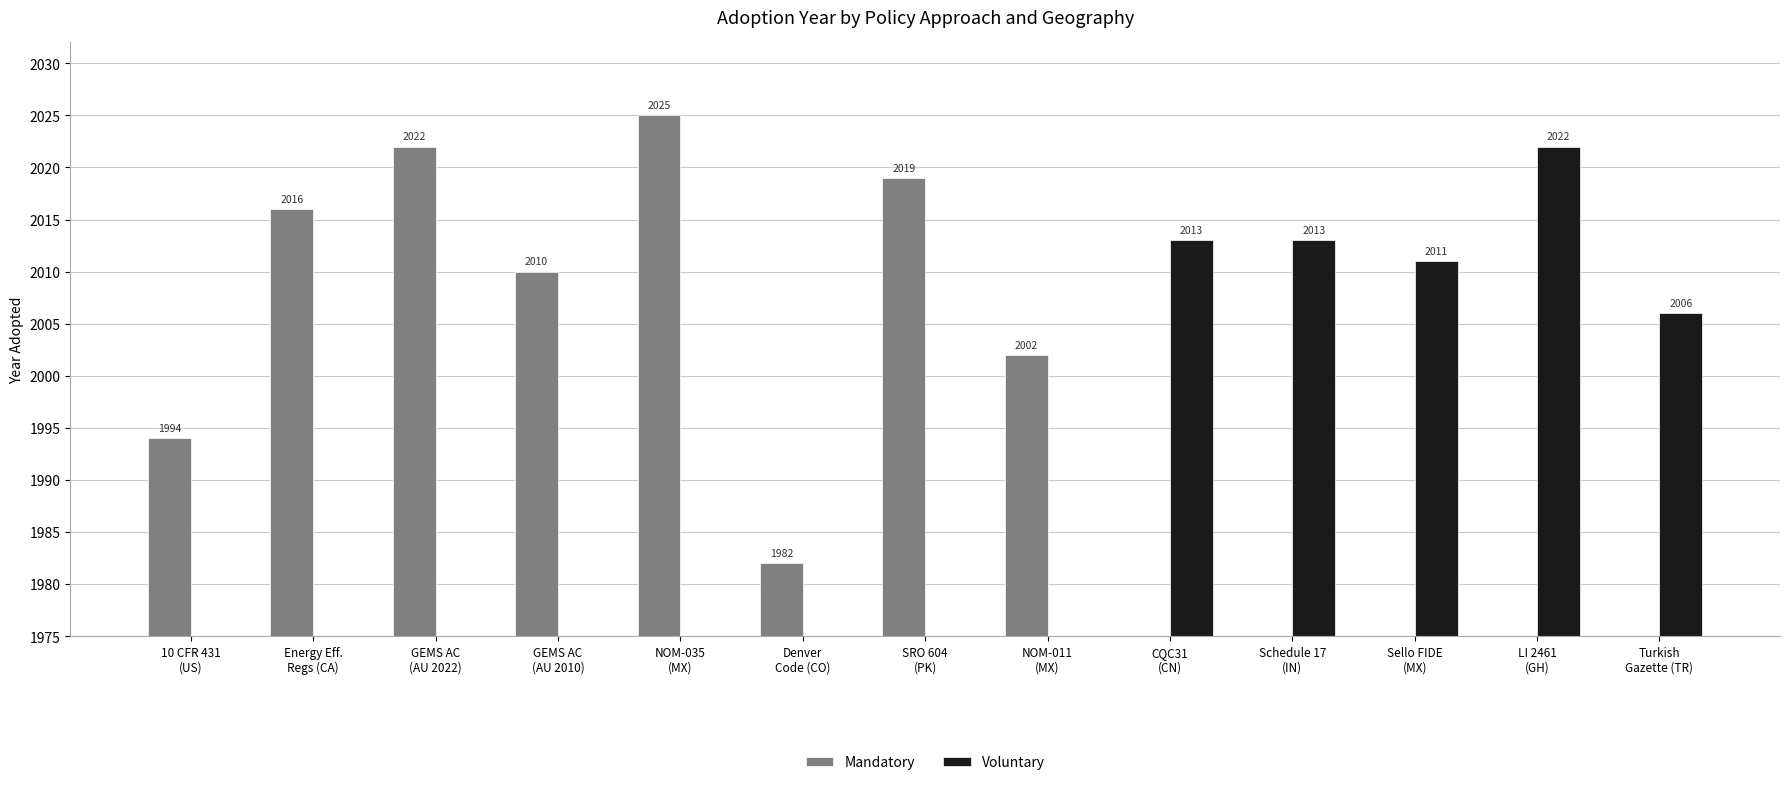

At which label does Mandatory first exceed 1994?

Energy Eff.
Regs (CA)